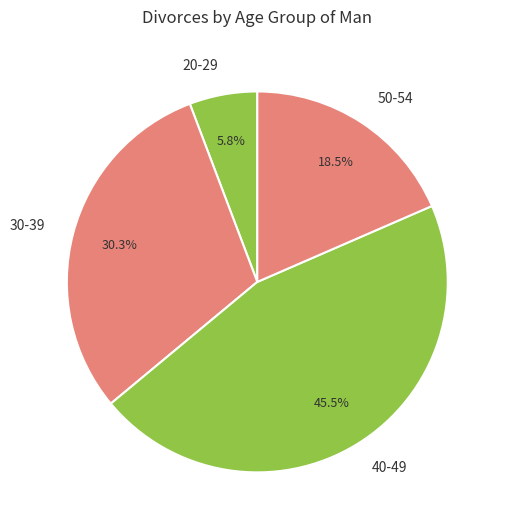

How many slices are in this pie chart?

4